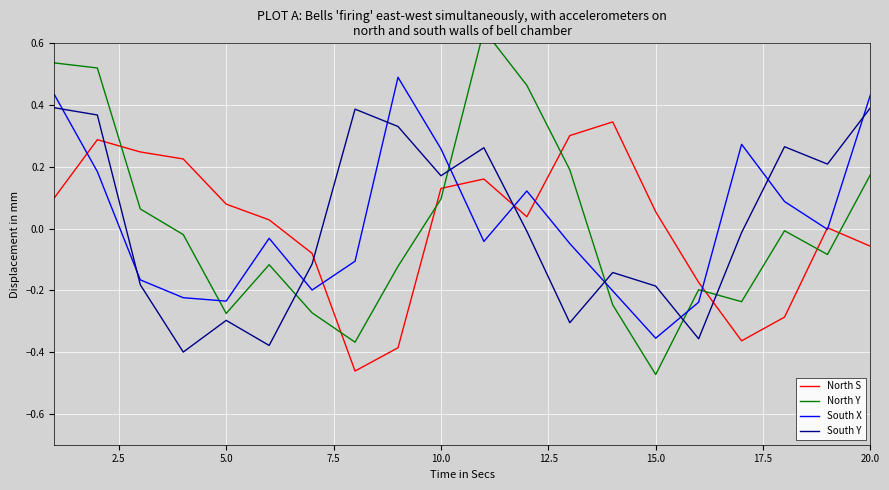

How many interior local peaks does the North Y series have?

4